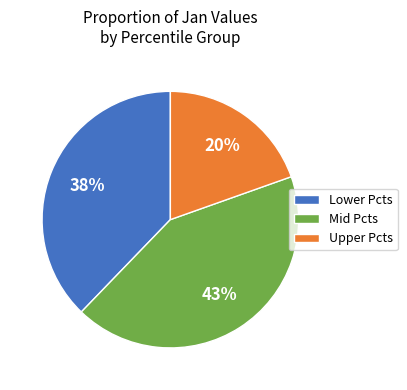

To the nearest percent, what portion does Upper Pcts represent?

20%